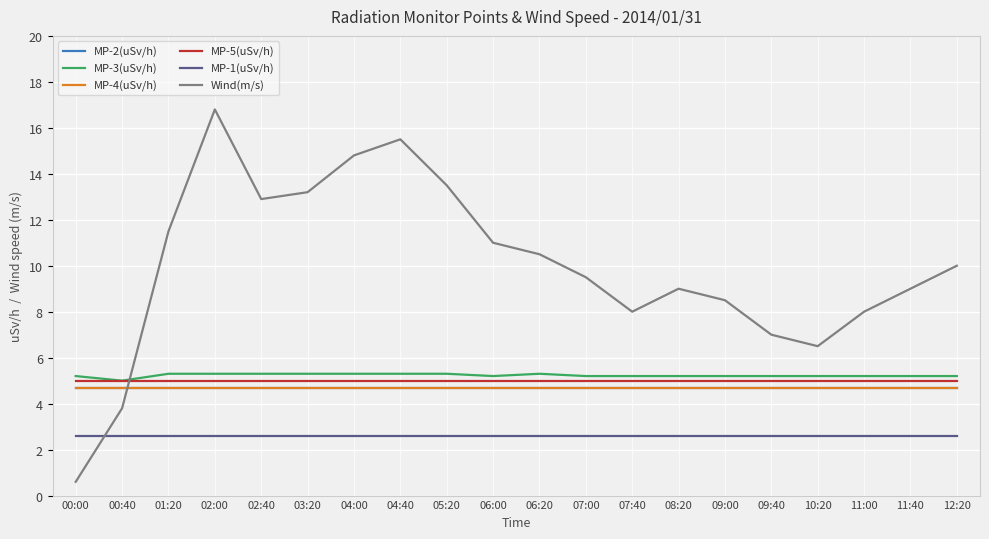

The MP-2(uSv/h) series shows 8.4 at 00:00. True or false?

False